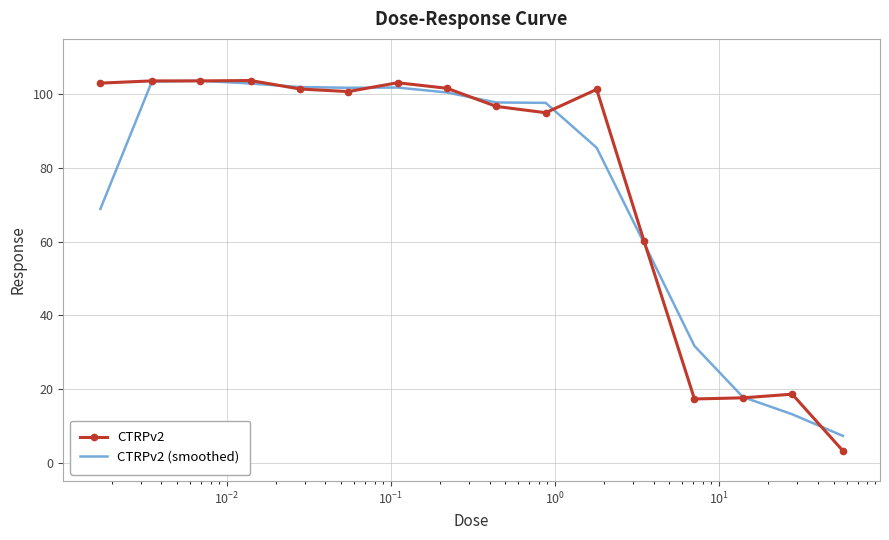

Which series has the widest spread of values?

CTRPv2